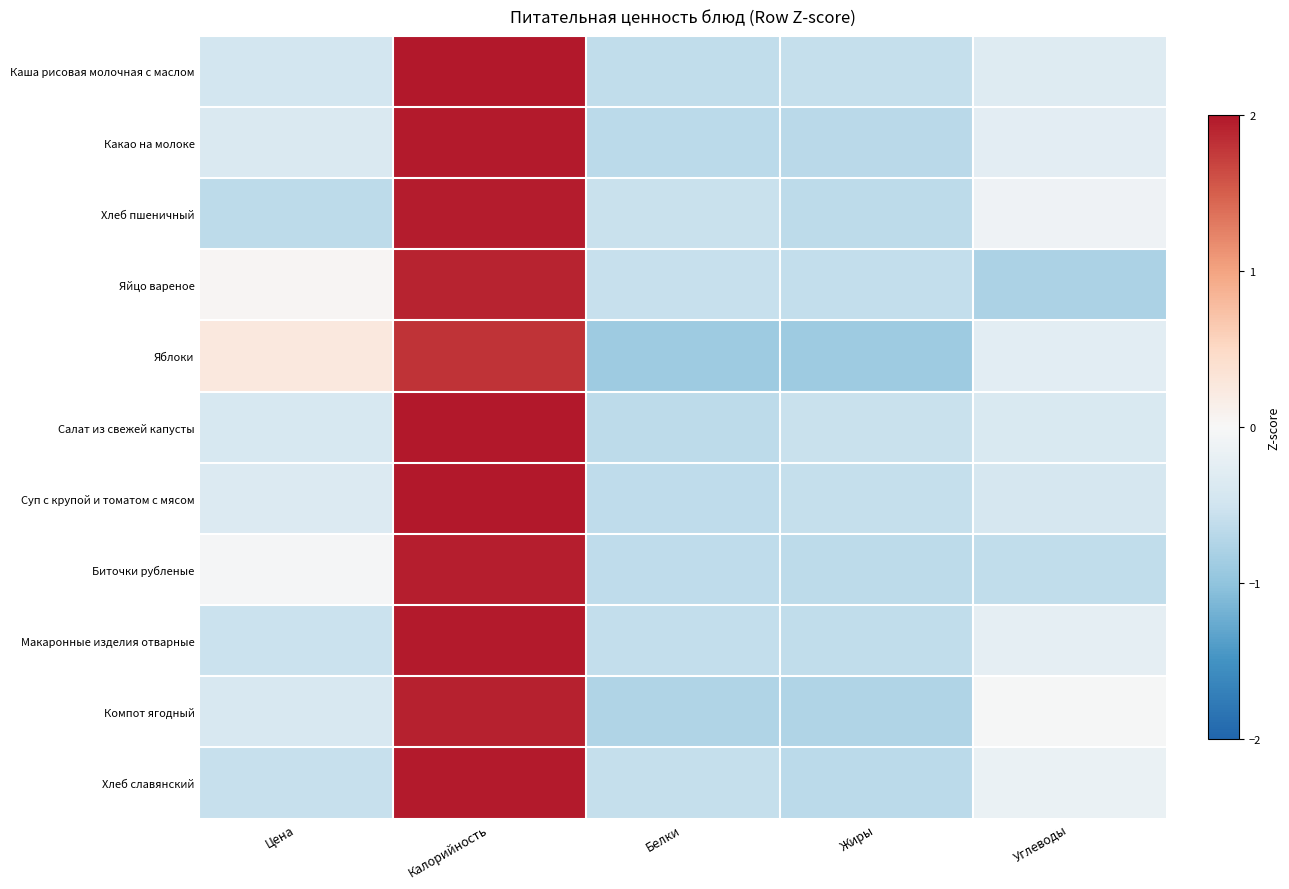

How many data points does each series have?

5